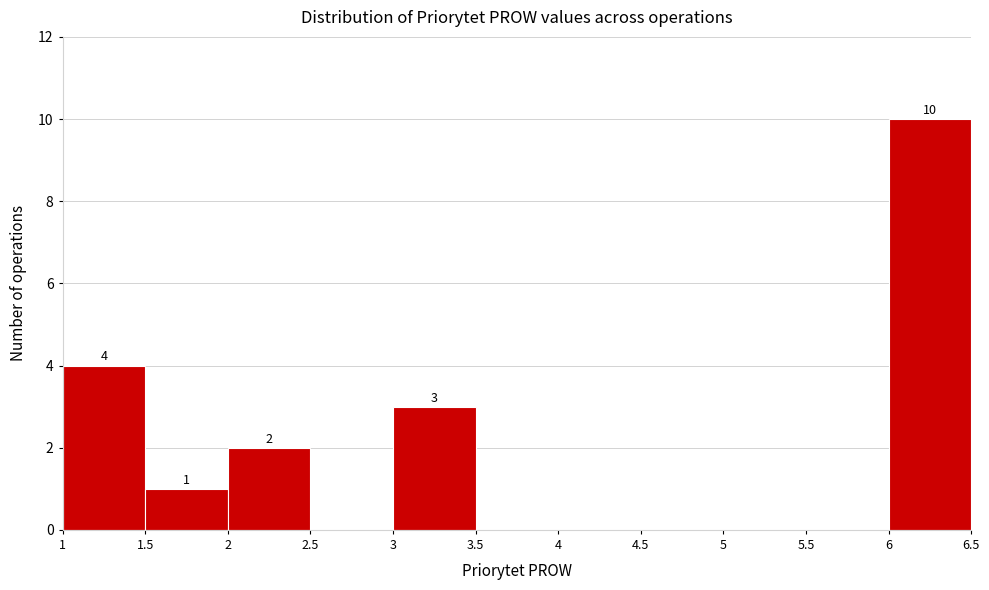

Which range on the x-axis has the tallest bar?

6 to 6.5